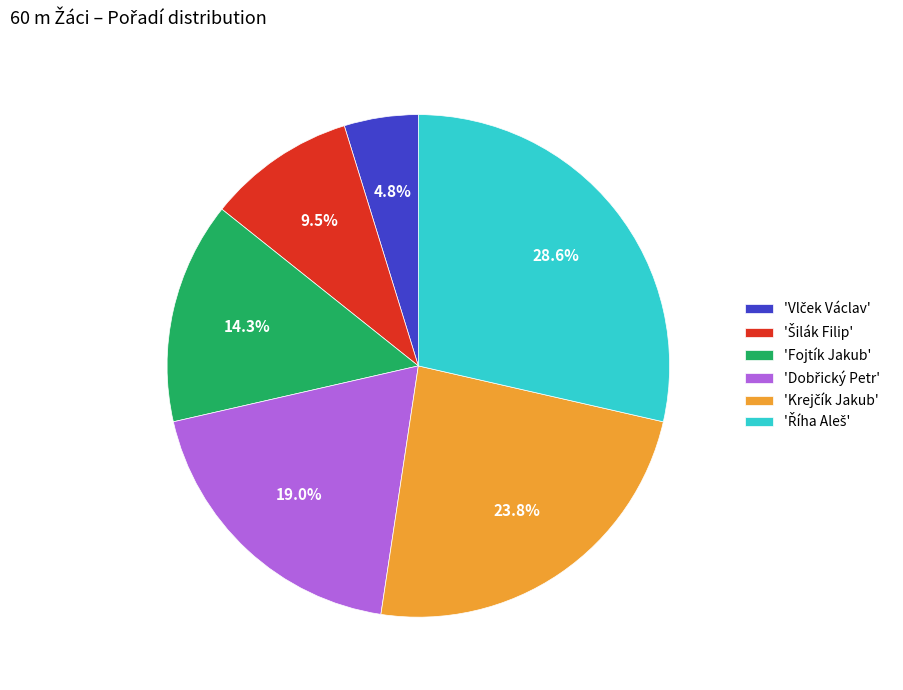

Does 'Fojtík Jakub' represent more than half of the total?

No